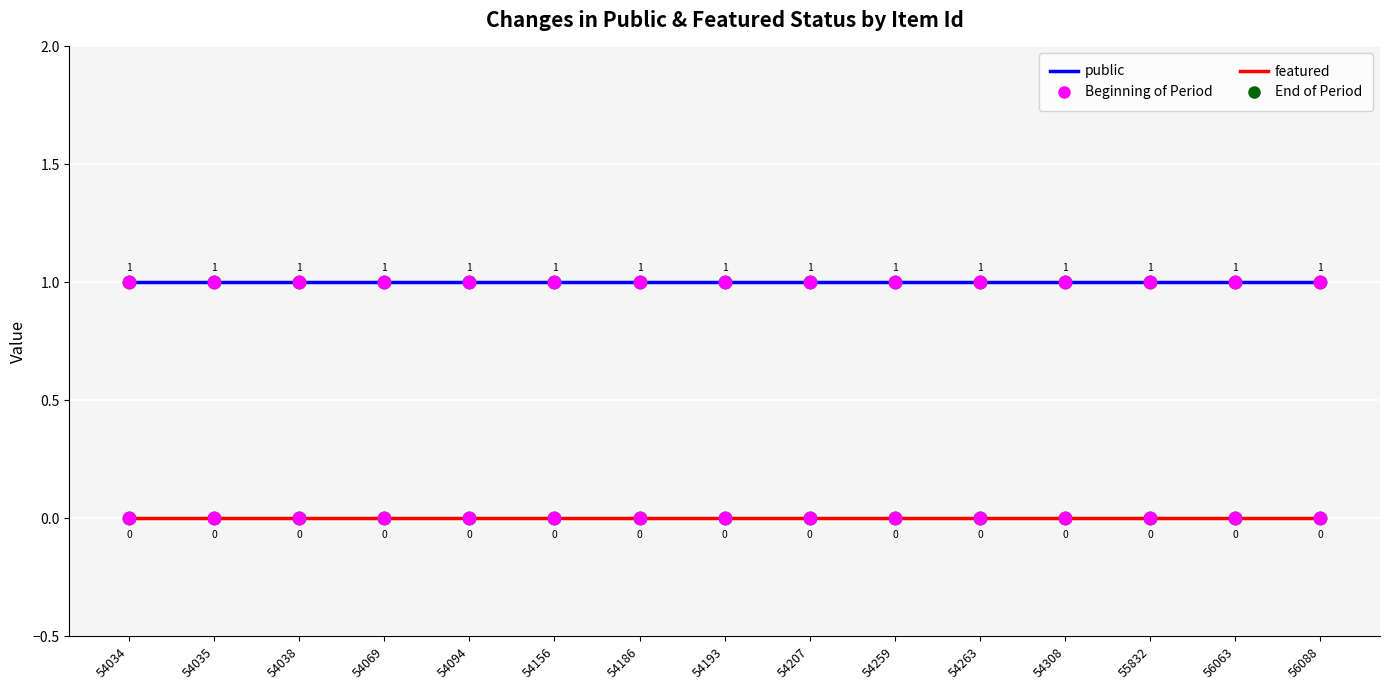

At how many categories does at least one series exceed 0?

15